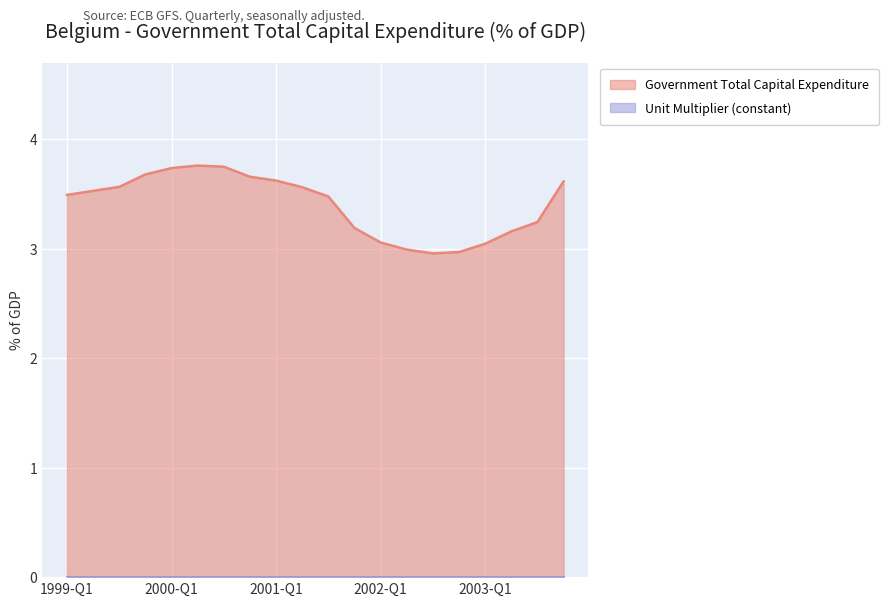

The chart shows a value of 5.9 at 2000-Q2. True or false?

False